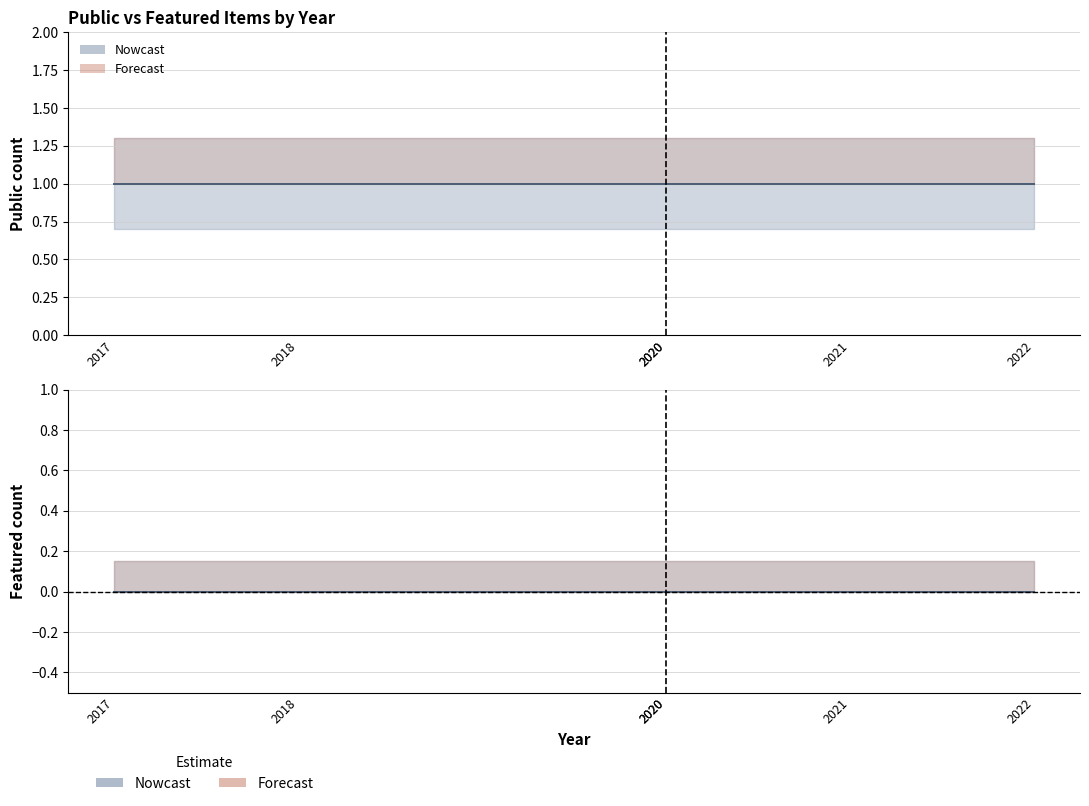

Is the value of featured at 610 Medicine and health greater than the value of public at 610 Medicine and health?

No